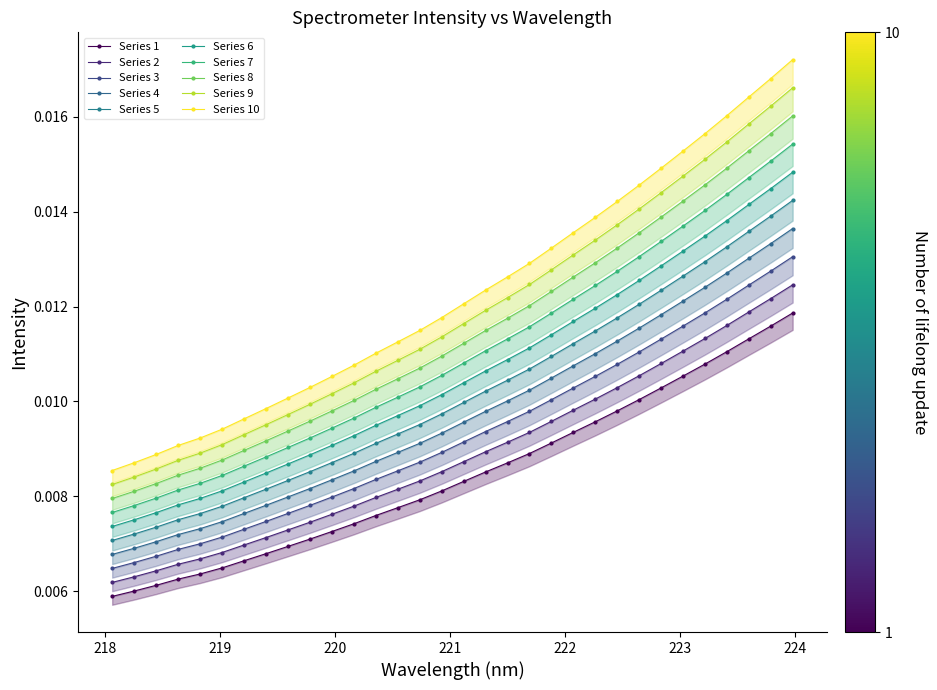

Count the values in the range 0 to 1.

32